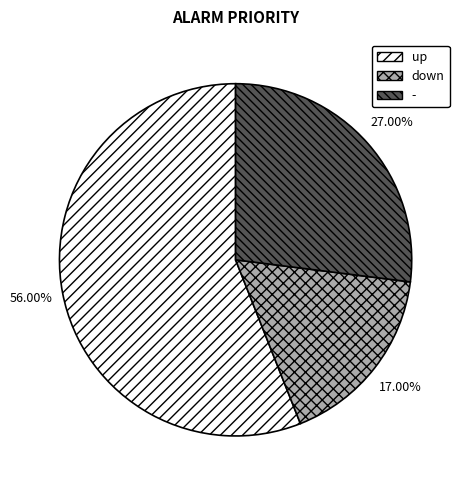

To the nearest percent, what percentage of the pie is up?

56%